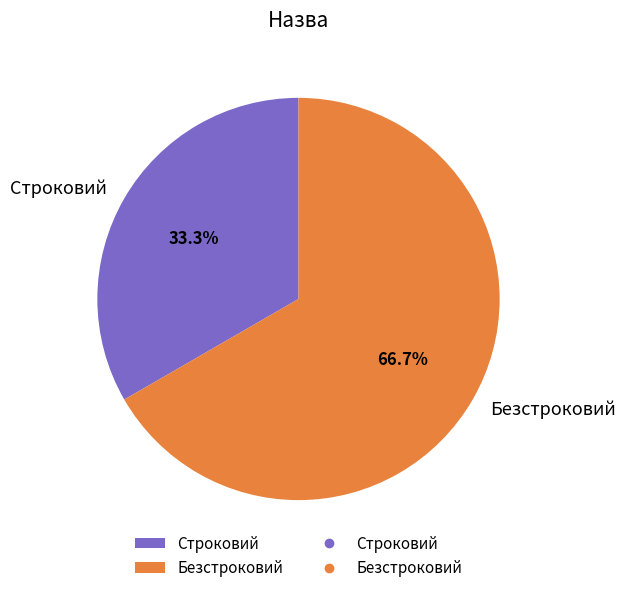

To the nearest percent, what is the difference between the Безстроковий and Строковий slice percentages?

33%